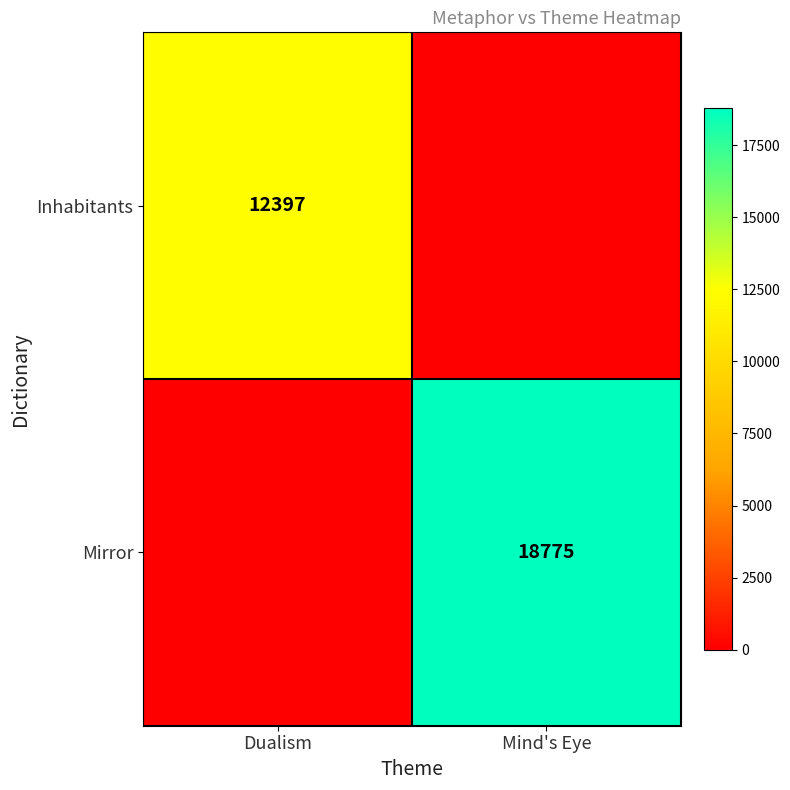

Between Mind's Eye and Dualism, which is larger?

Dualism